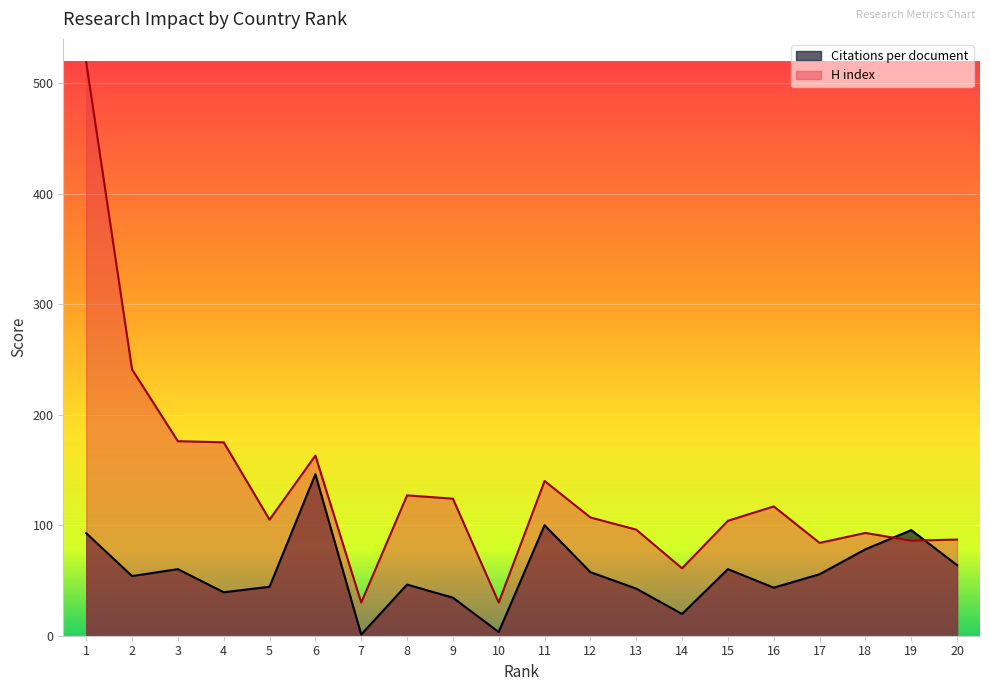

How many intersections are there between H index and Citations per document?

2